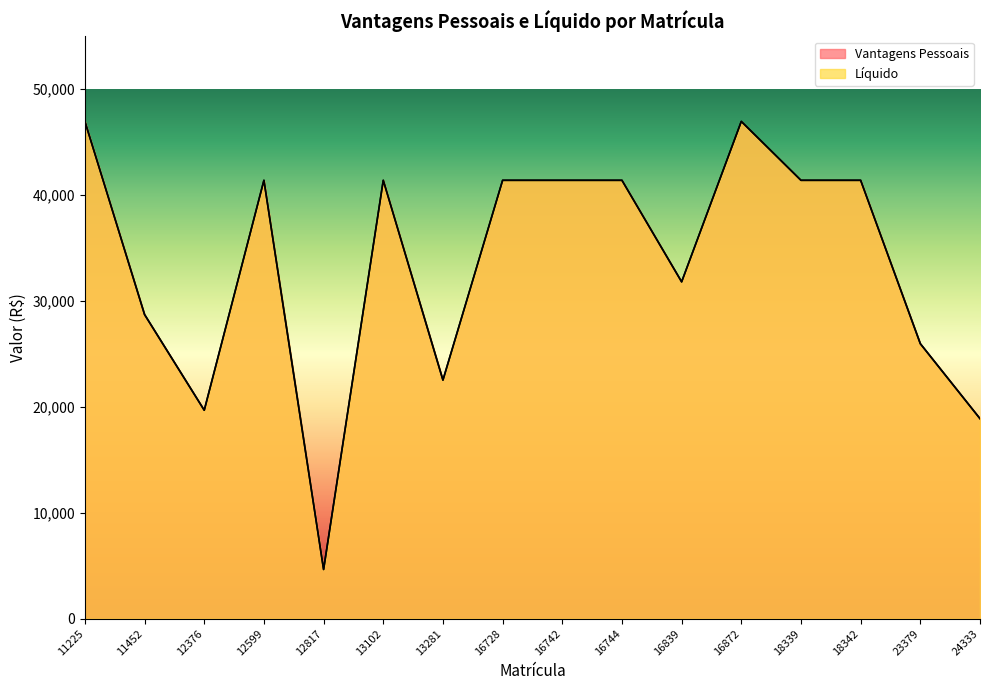

How many lines are shown in the chart?

2